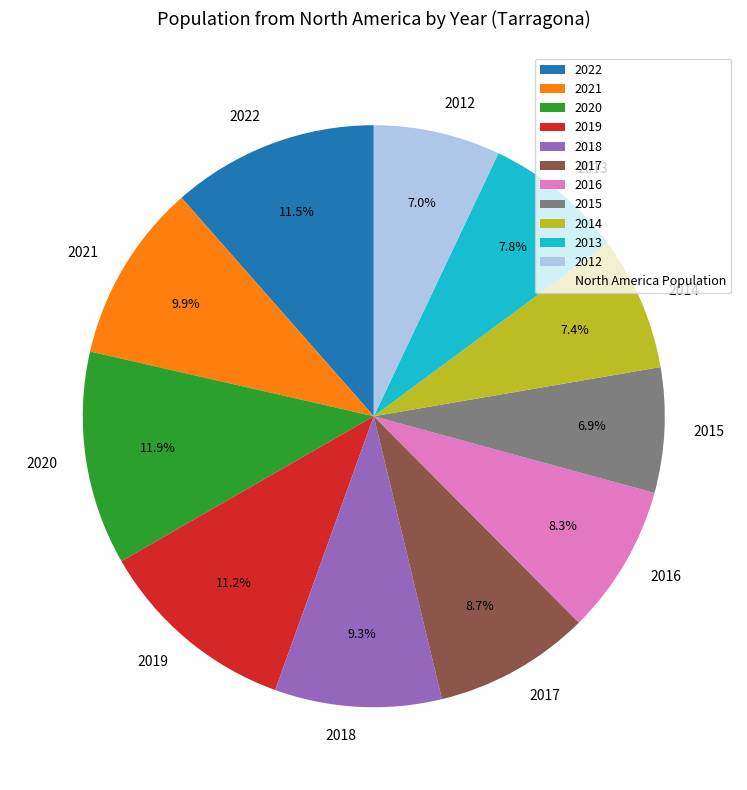

What percentage do 2018 and 2019 together represent?

20.5%